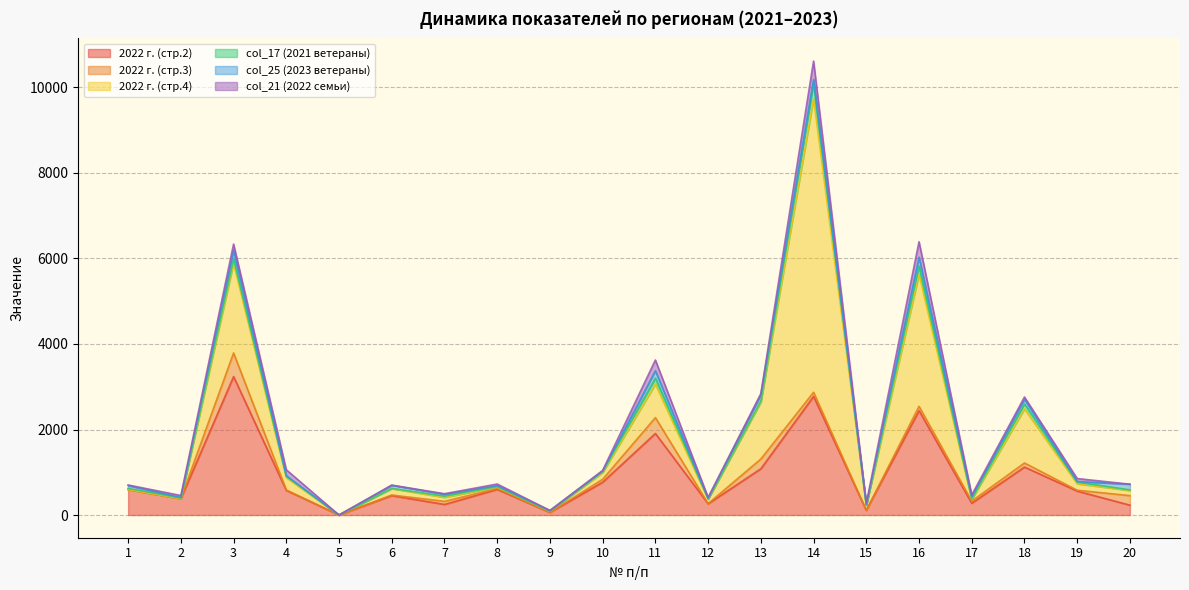

How many lines are shown in the chart?

6